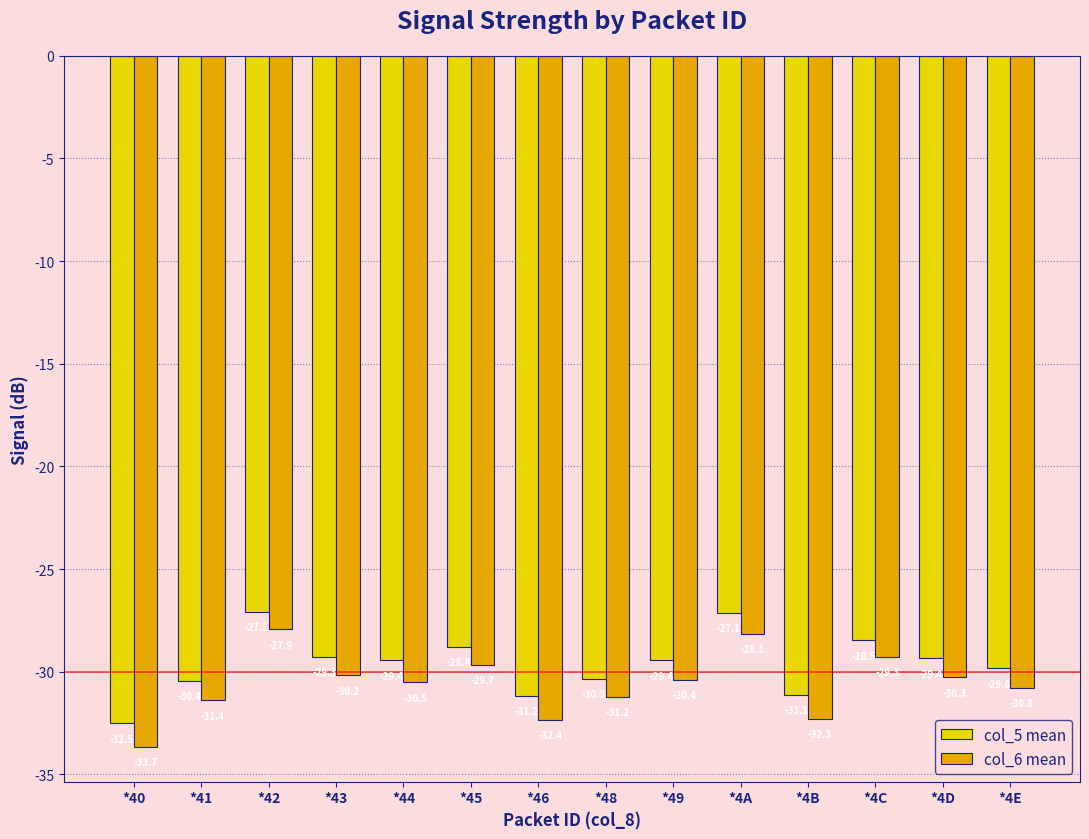

Is it true that col_5 mean equals -54.3 at *4B?

False